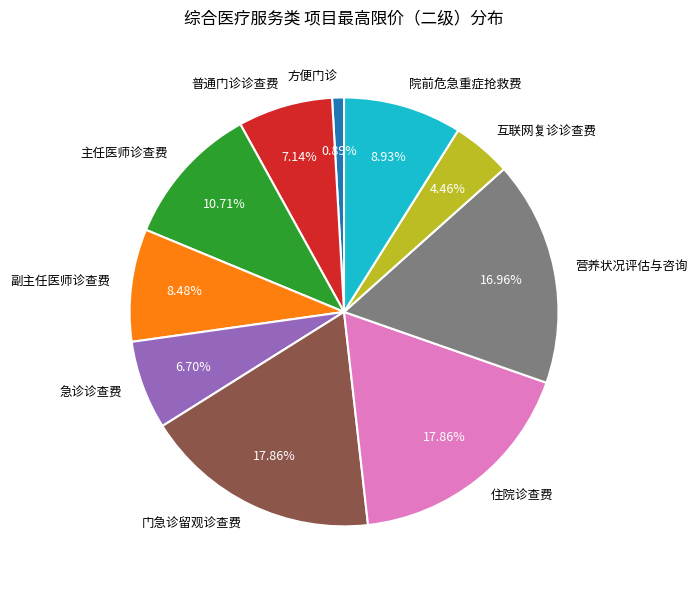

To the nearest percent, what is the difference between the largest and smallest slice percentages?

17%